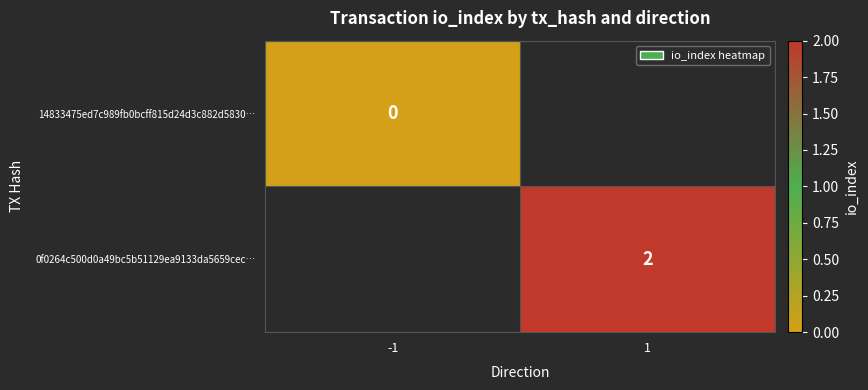

Is the value of 14833475ed7c989fb0bcff815d24d3c882d5830… at 1 greater than the value of 0f0264c500d0a49bc5b51129ea9133da5659cec… at -1?

No